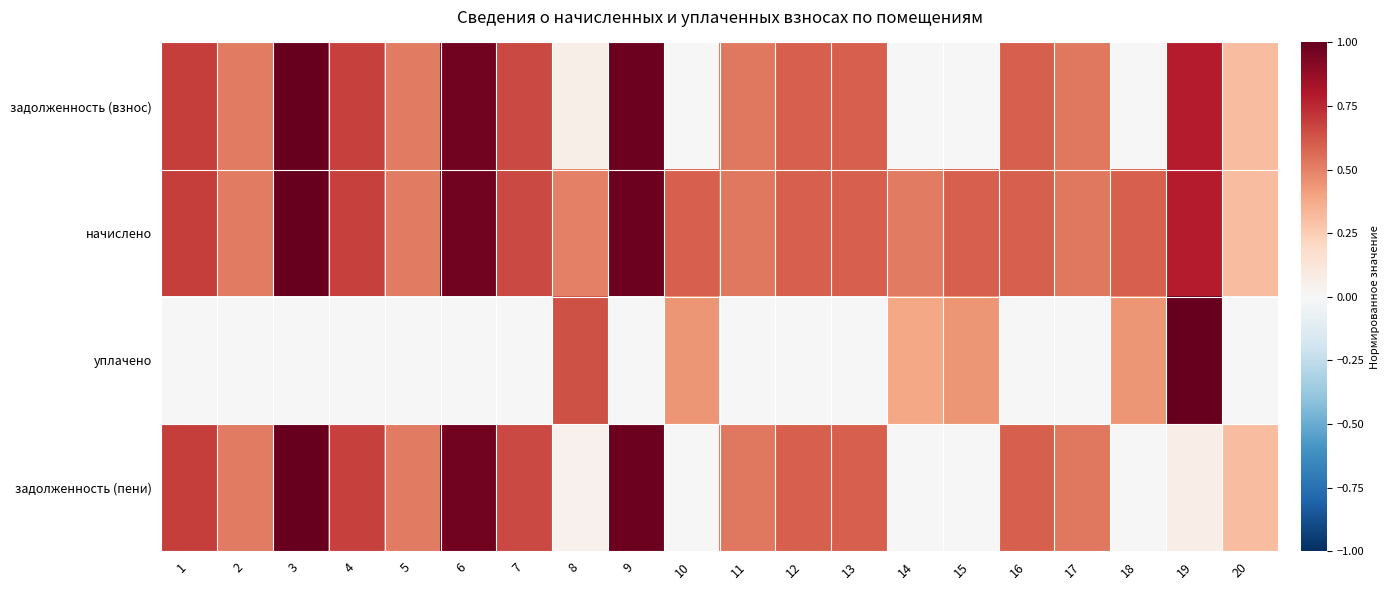

At which category is the sum across all series the highest?

3